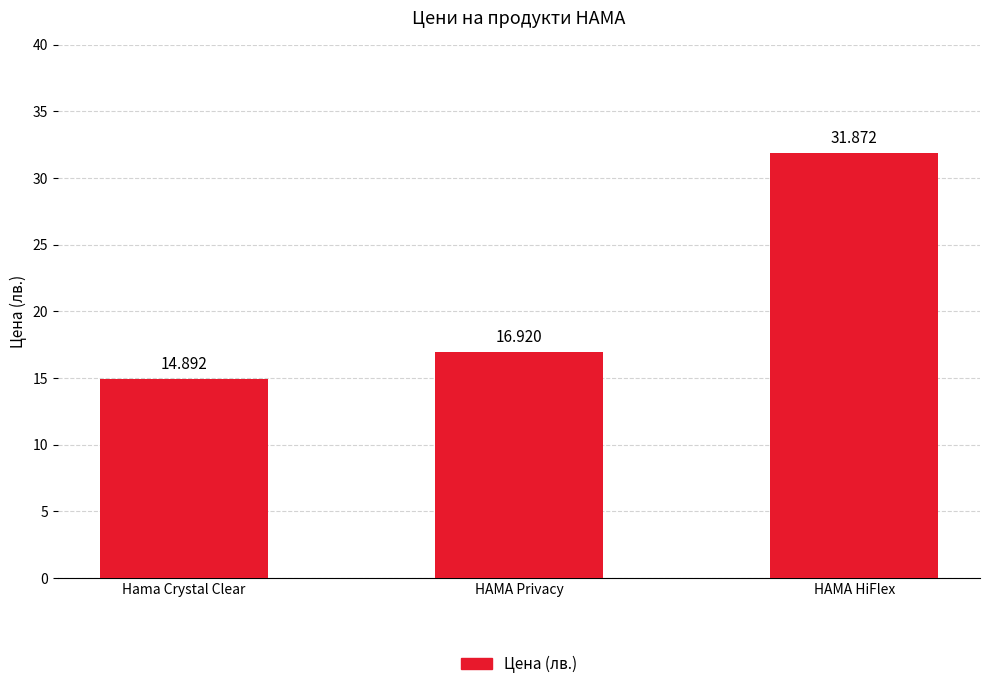

The chart shows a value of 23.4 at HAMA Privacy. True or false?

False